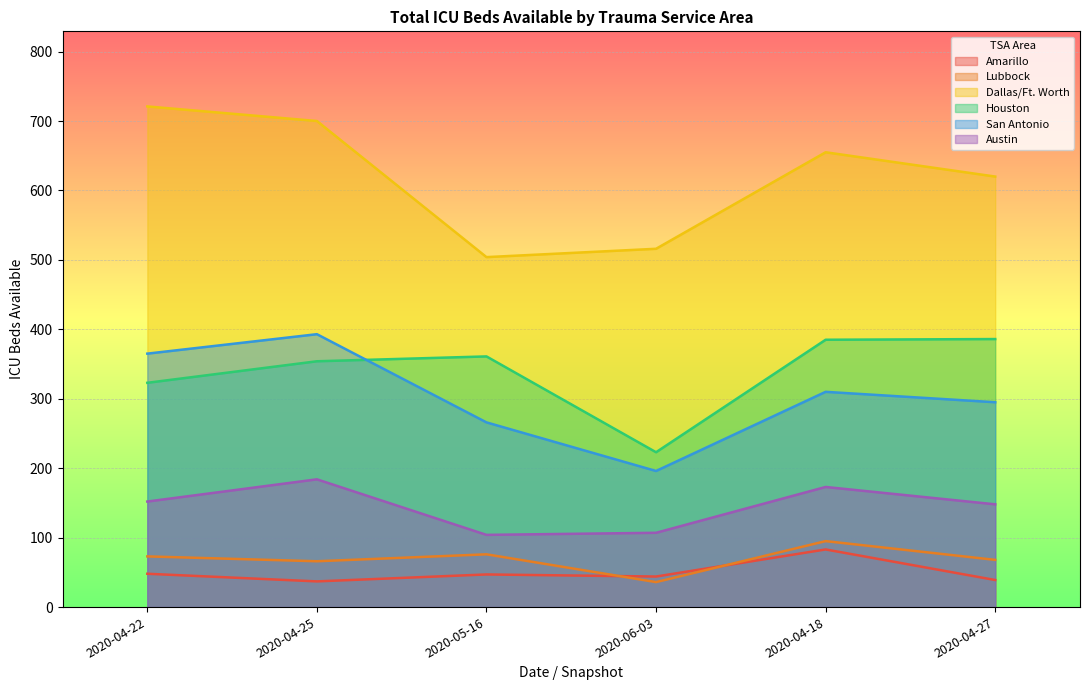

What is the spread (max minus min) of values at 2020-06-03?

480